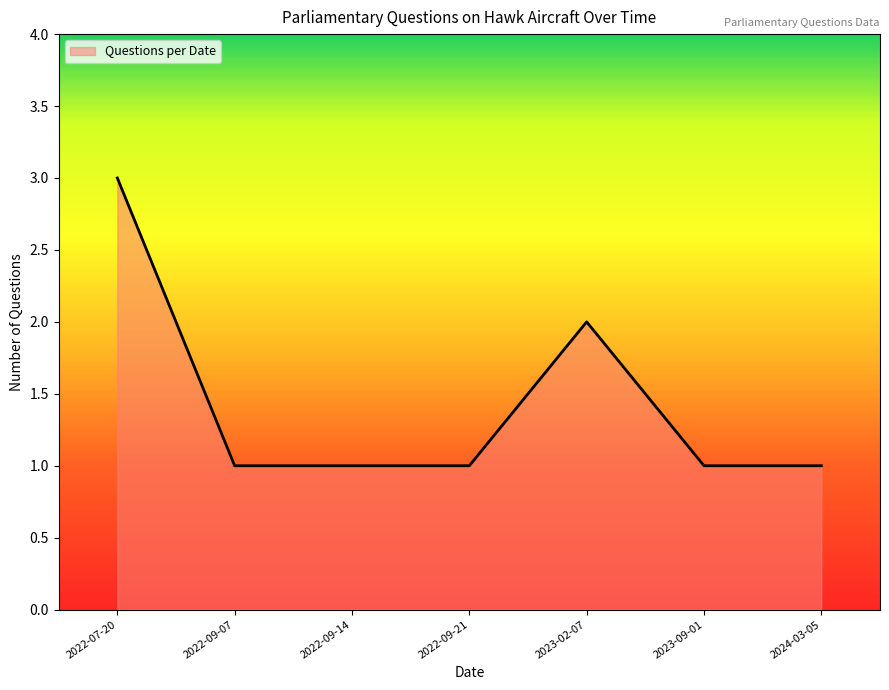

Reading left to right, list all the values displayed in this chart.

3	1	1	1	2	1	1